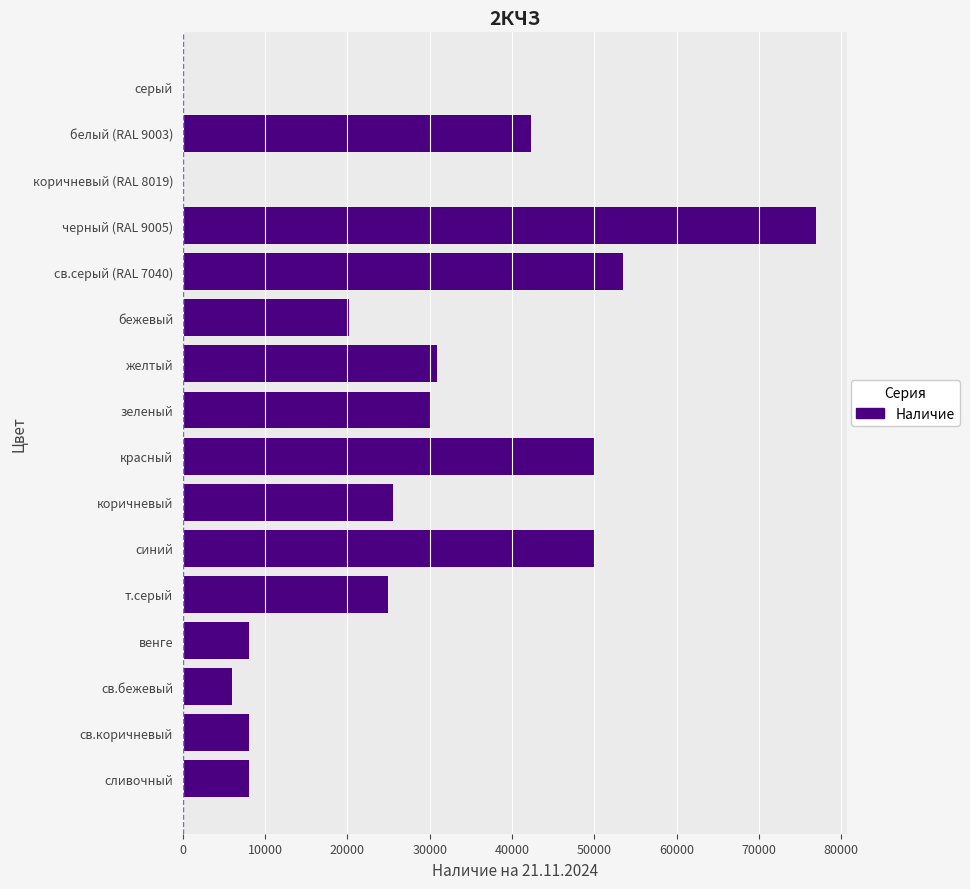

Does the chart contain stacked bars?

No